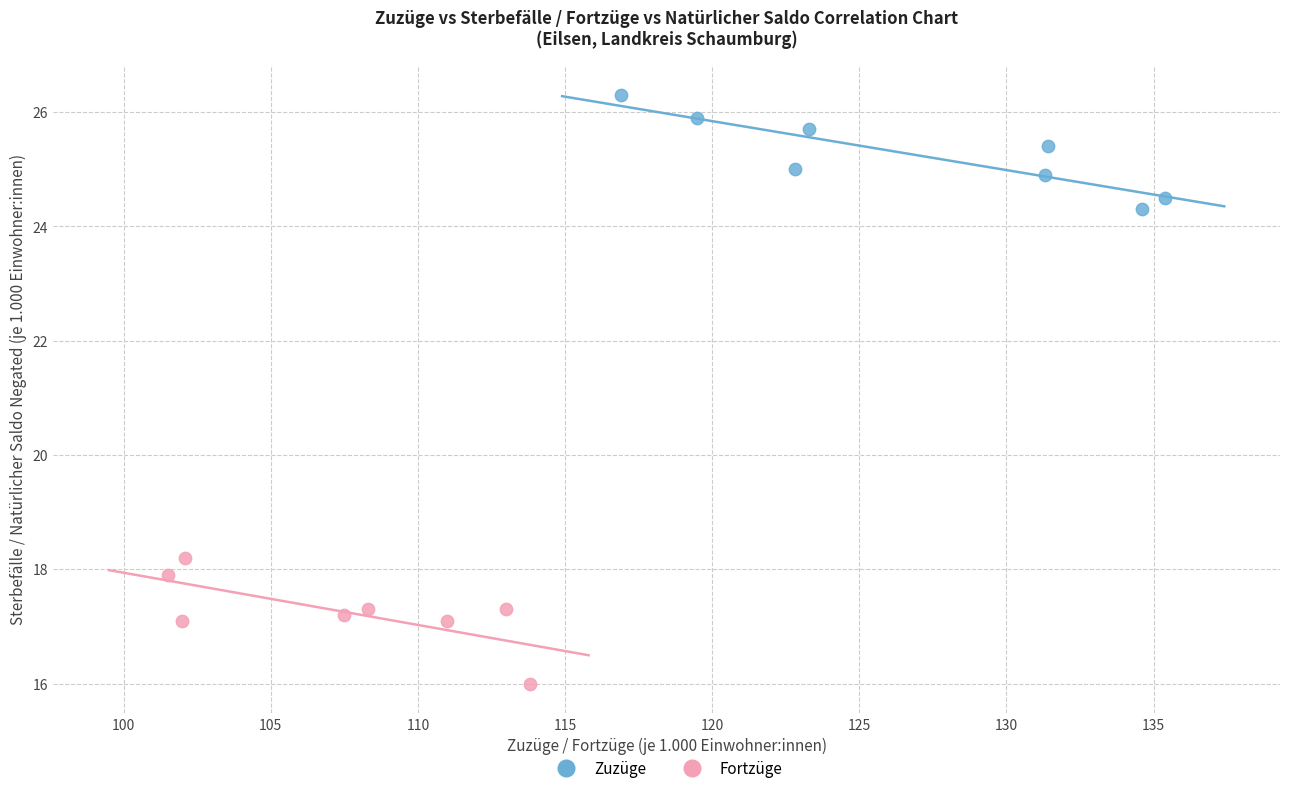

Which series reaches the maximum Y coordinate?

Zuzüge